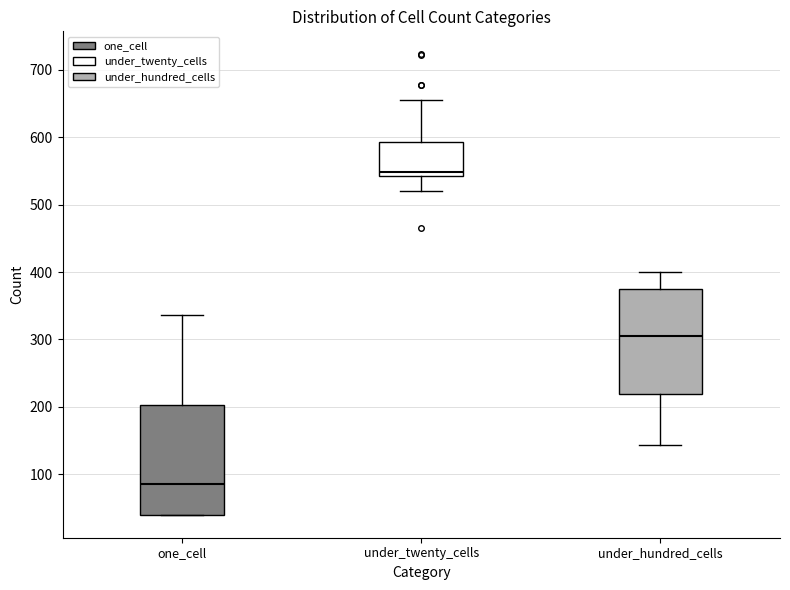

Where does the upper whisker of the box for one_cell end on the y-axis? The values are not printed on the chart, so give them approximately, as read against the axis.

340